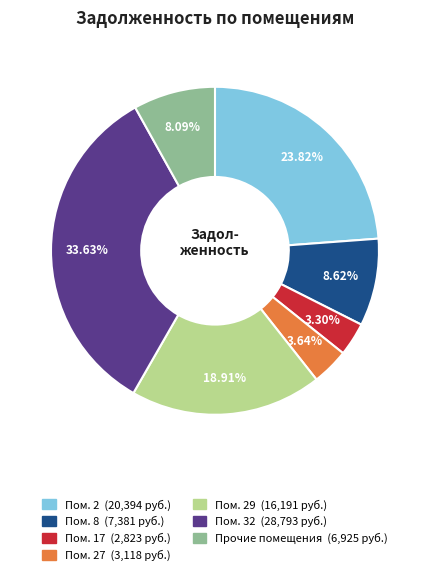

Is there any slice that represents more than half of the pie?

No